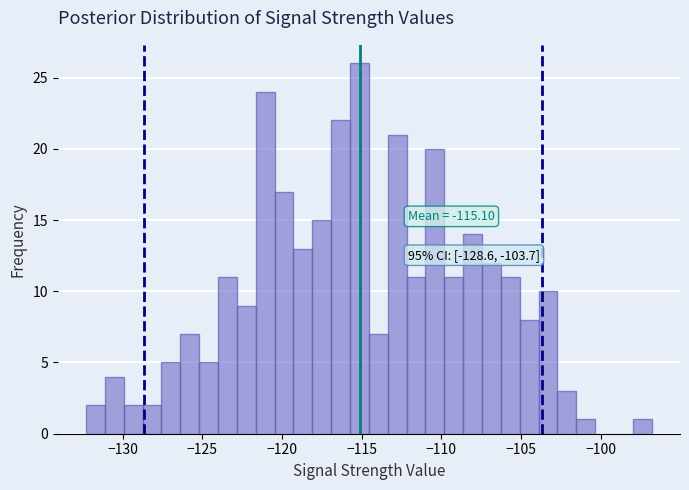

Around what value on the x-axis is the tallest bar? Give the approximate position of its centre, as read against the axis.

-115.0